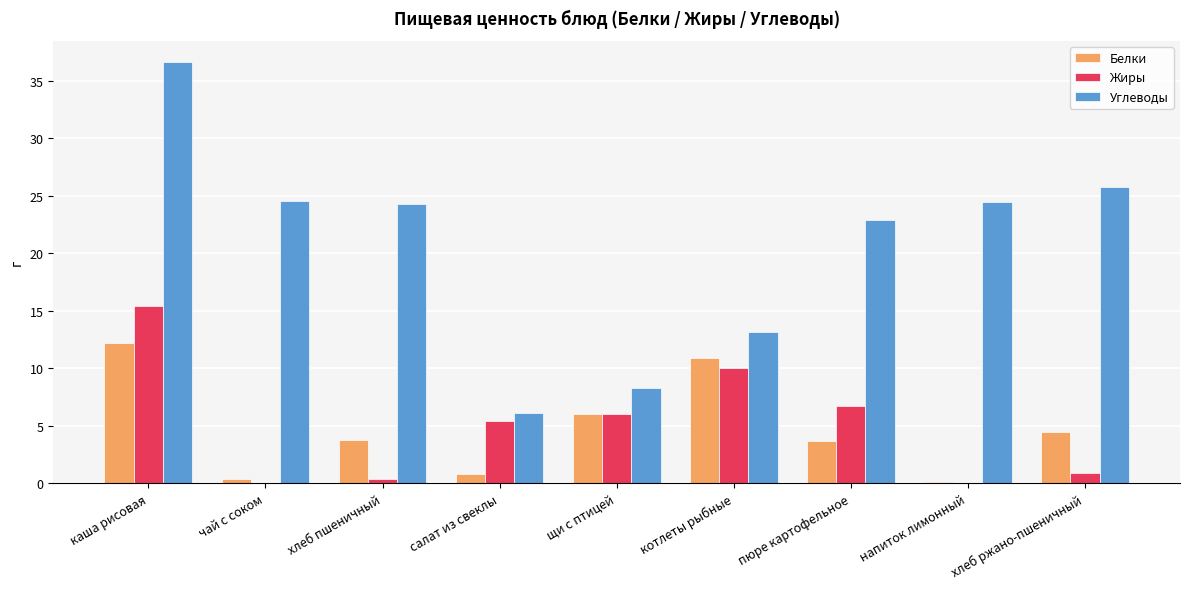

What are all the series names shown in the legend?

Белки, Жиры, Углеводы